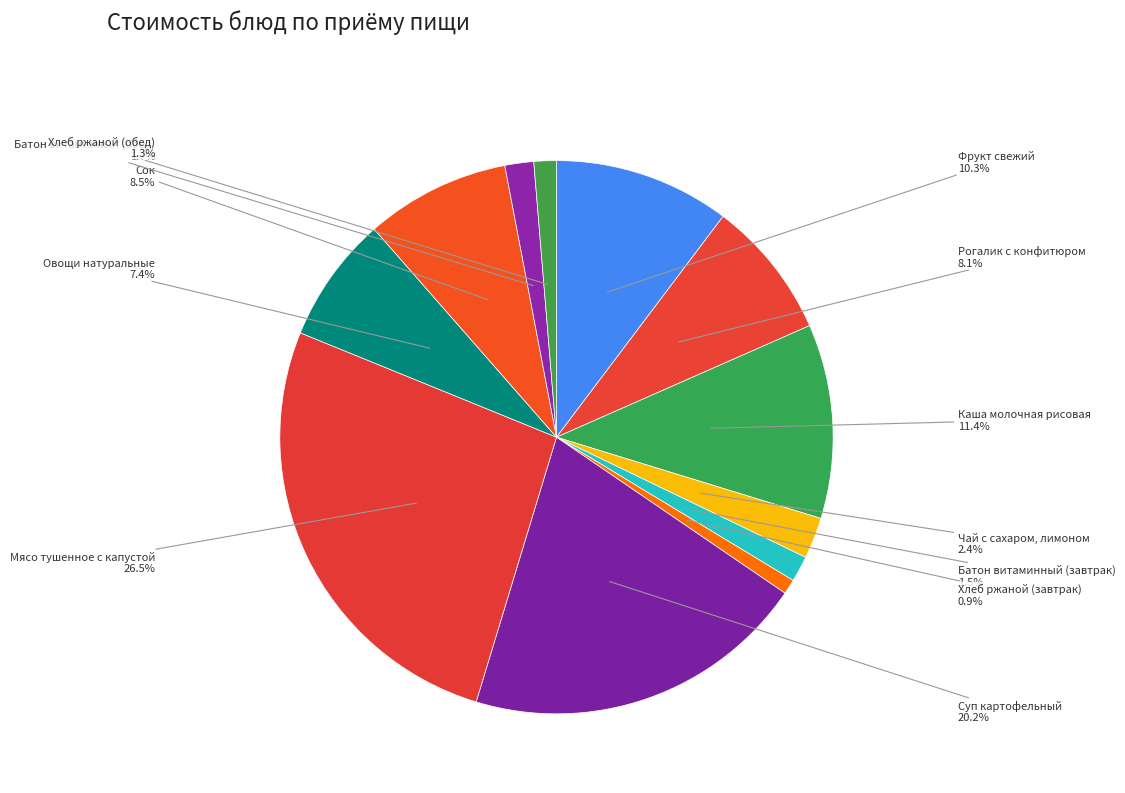

How many slices are in this pie chart?

12